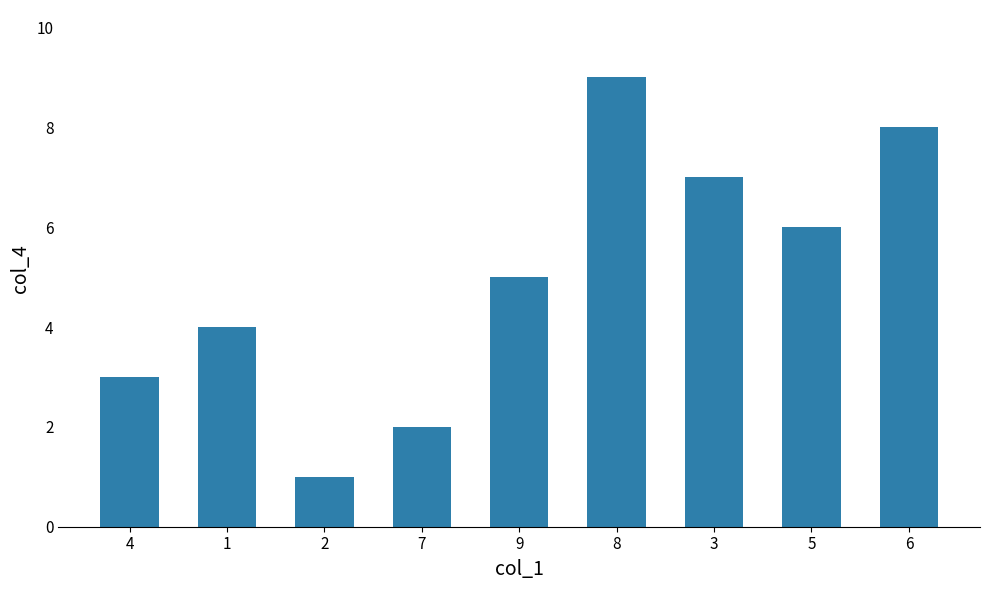

What is the difference between the maximum and minimum values?

8